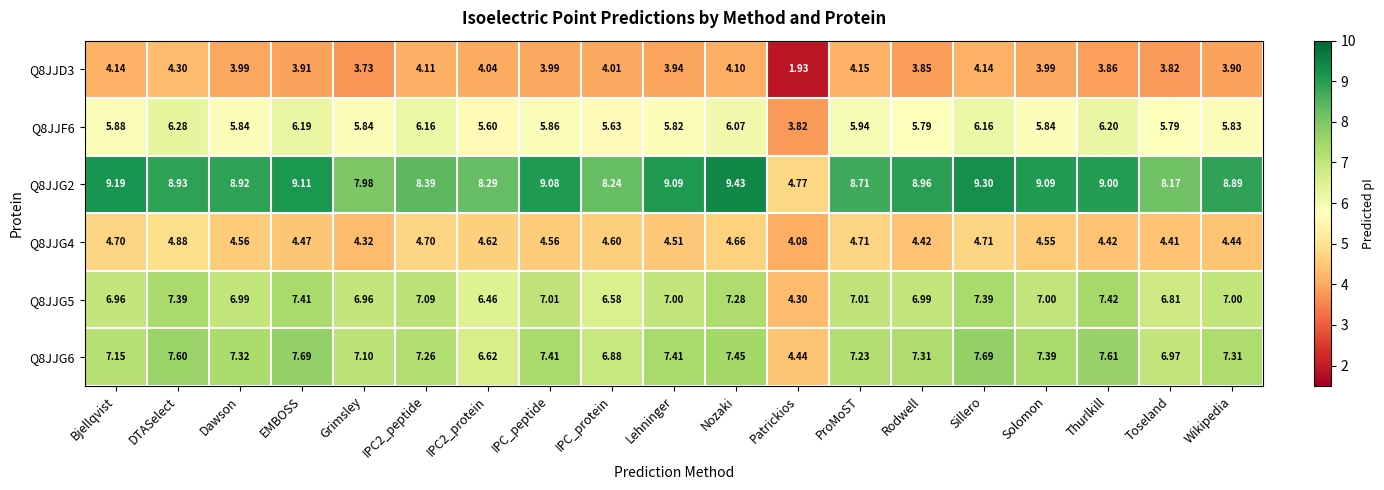

At which category is the sum across all series the highest?

Sillero